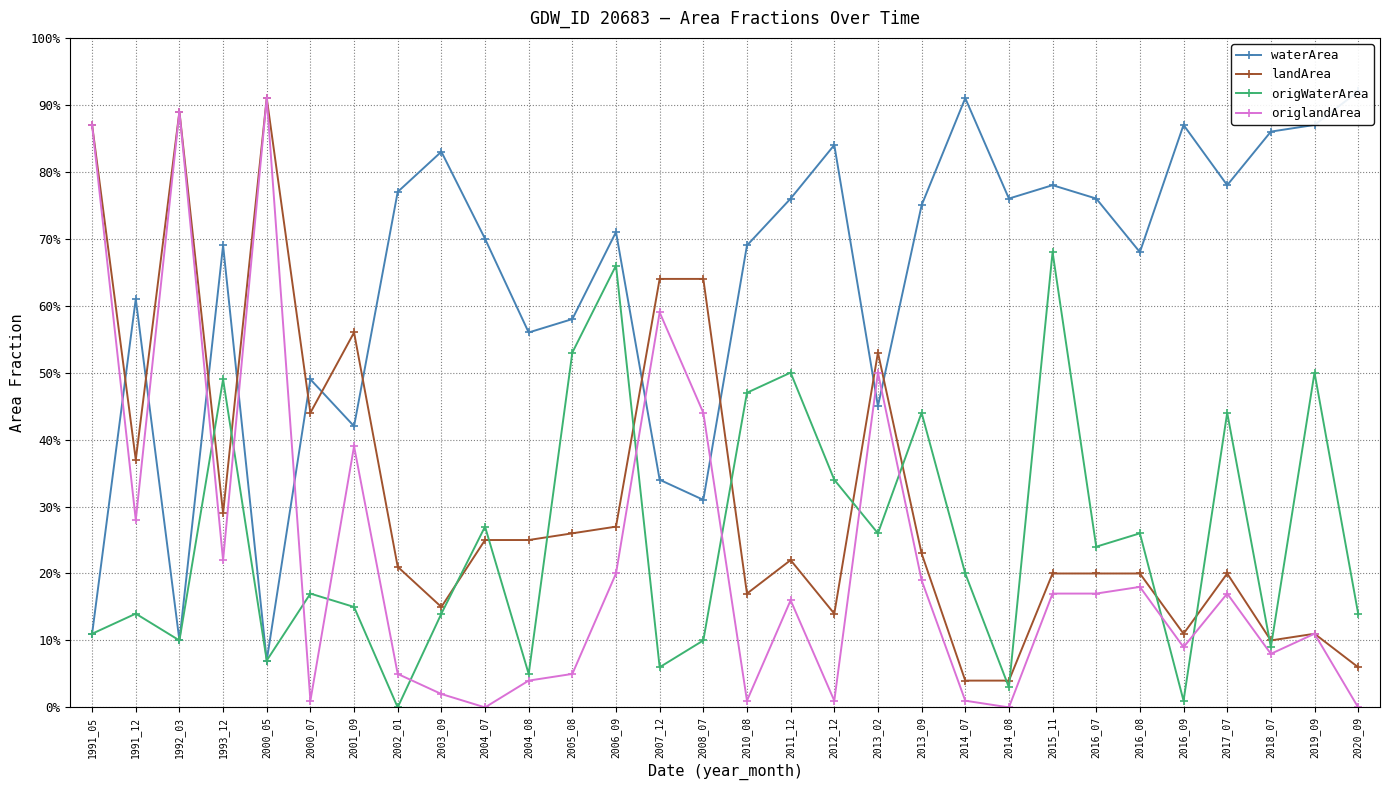

Which series has the largest total across all categories?

waterArea